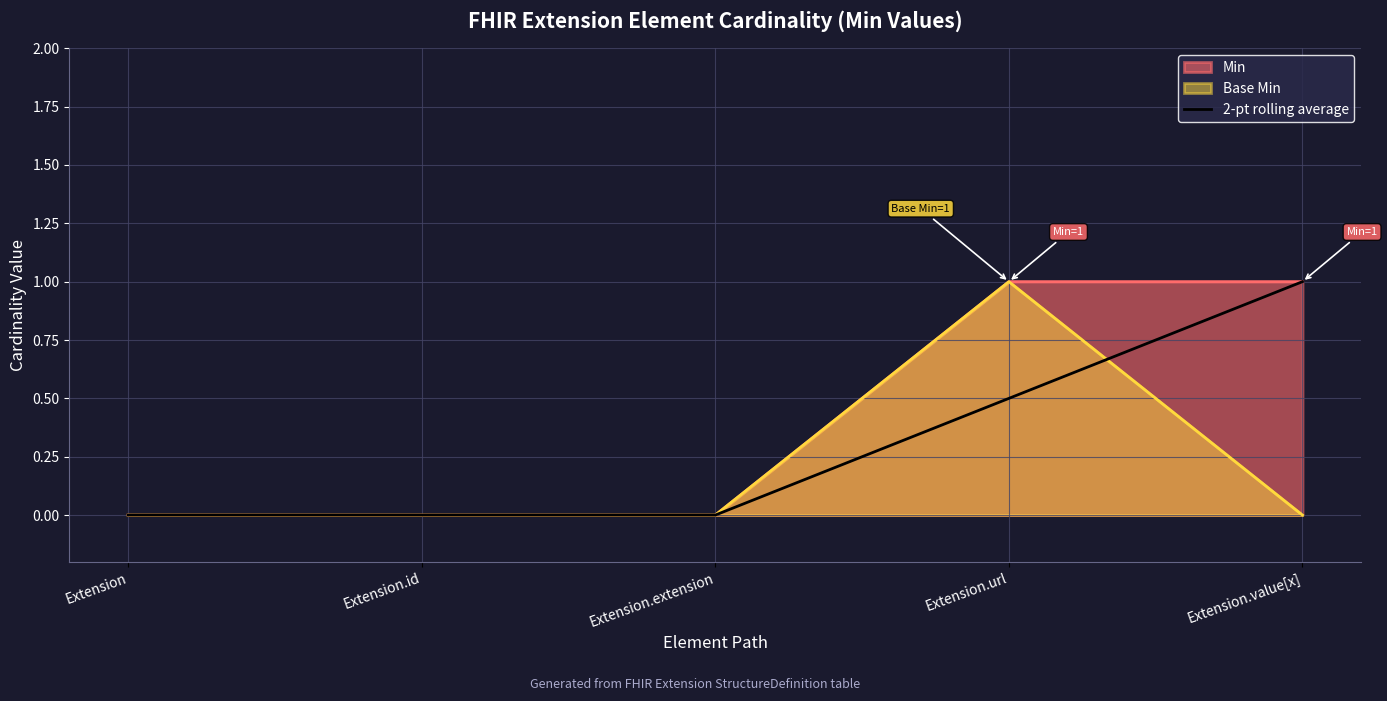

Rank the categories by value from highest to lowest.

Extension.value[x], Extension.url, Extension, Extension.id, Extension.extension